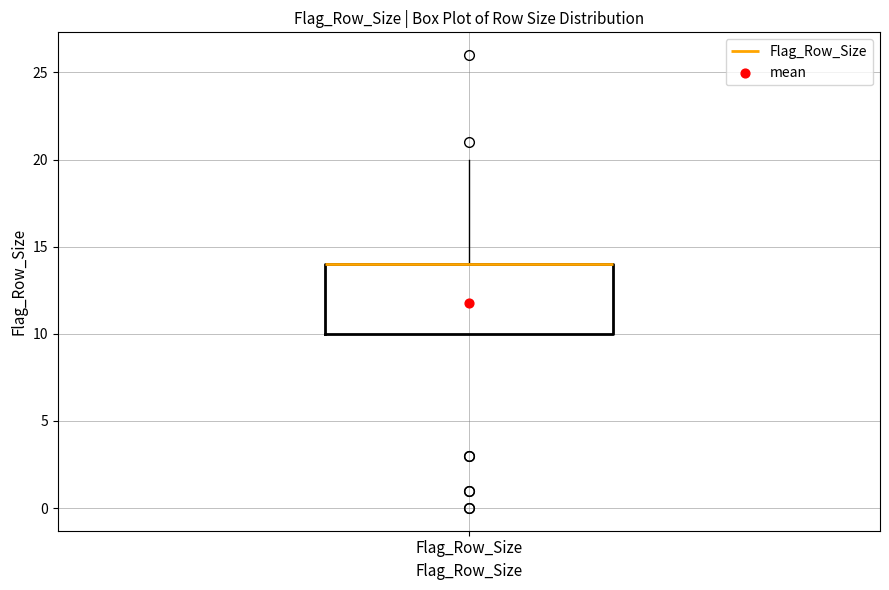

Where is the upper edge of the box for Flag_Row_Size on the y-axis? The values are not printed on the chart, so give them approximately, as read against the axis.

14